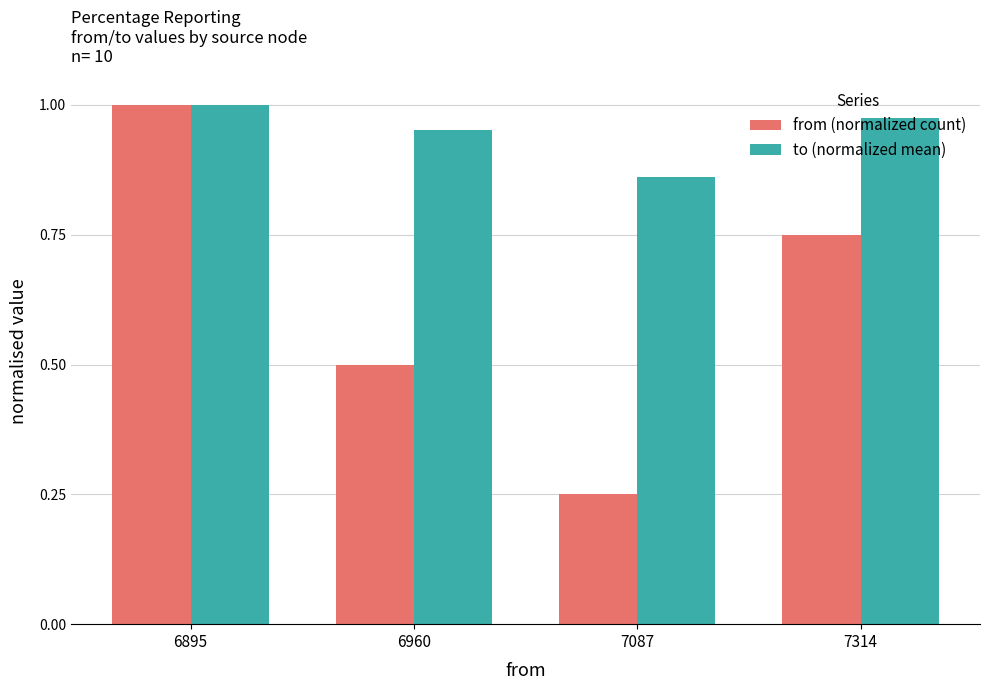

What is the difference between the maximum and second lowest values in the from (normalized count) series?

0.5